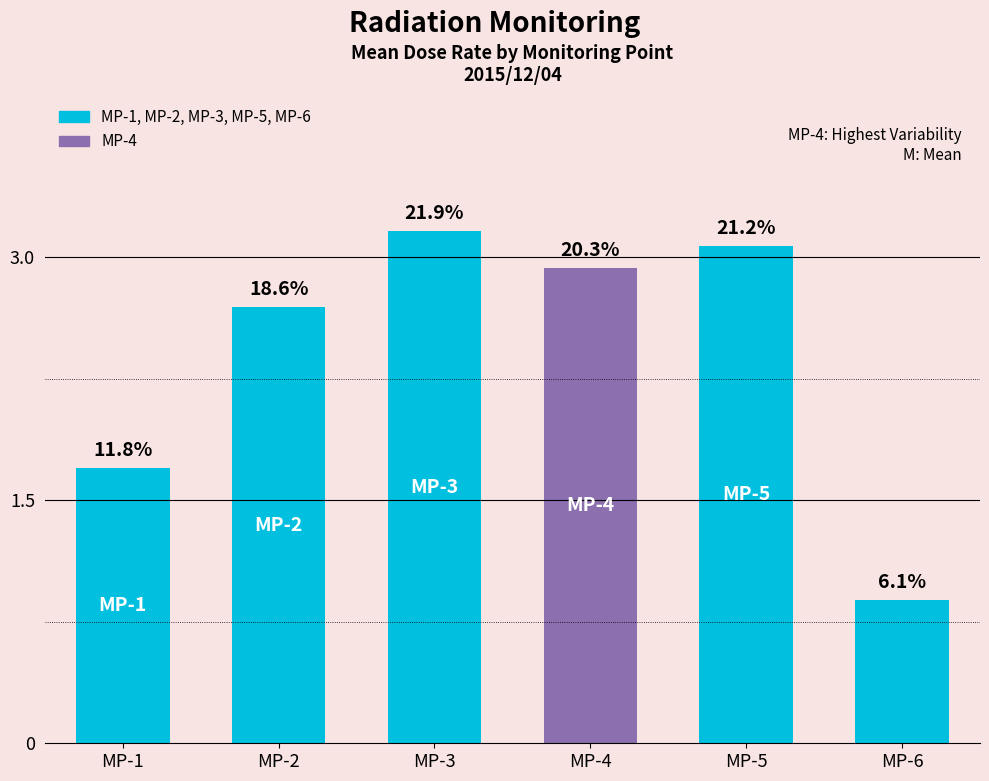

Reading left to right, transcribe all the data shown in this chart.

1.7	2.7	3.2	2.9	3.1	0.9